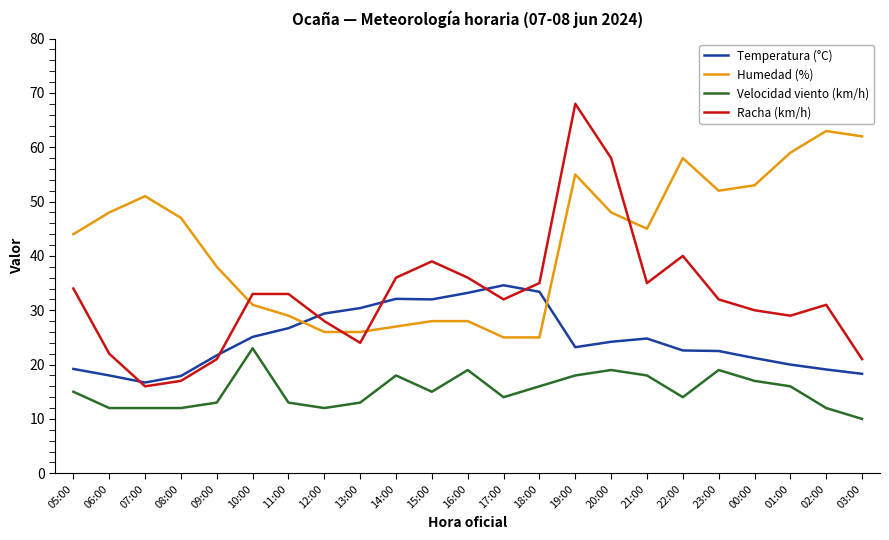

Is it true that Racha (km/h) equals 52.3 at 17:00?

False